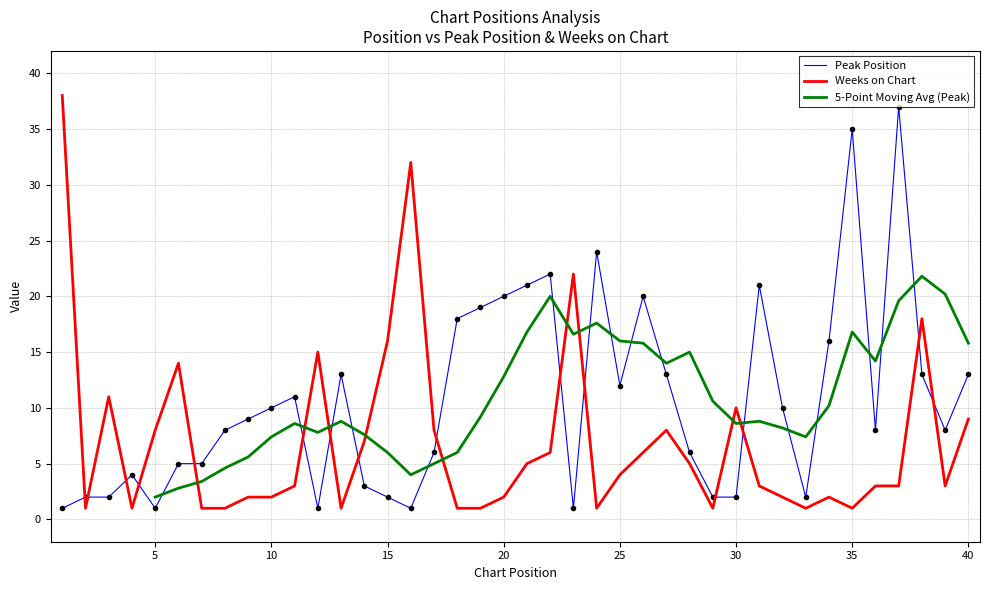

What is the sum of all Peak Position values?

427